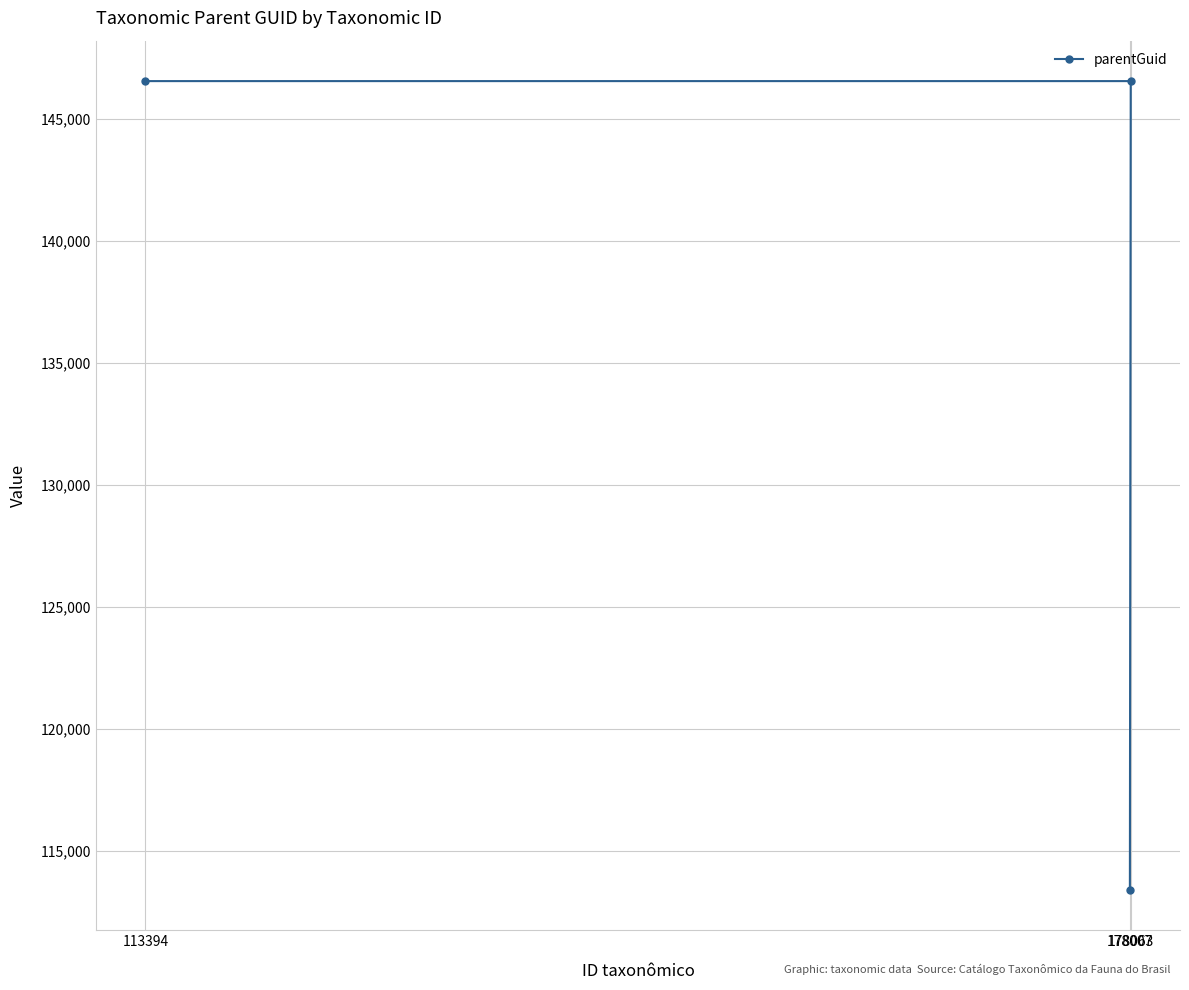

At which label is the value closest to 129963?

178007